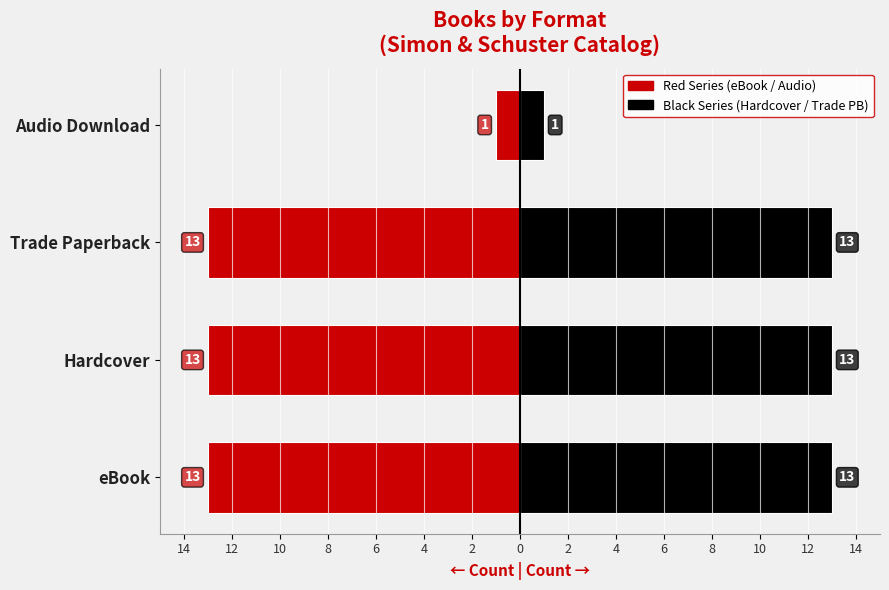

Which series has the widest spread of values?

eBook / Audio